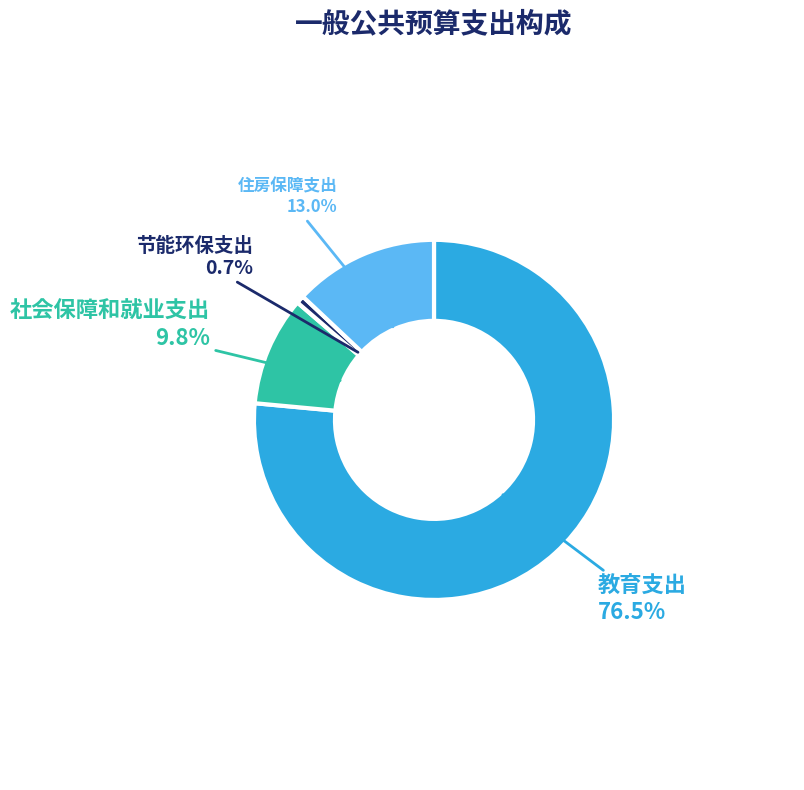

How many segments does this pie chart have?

4